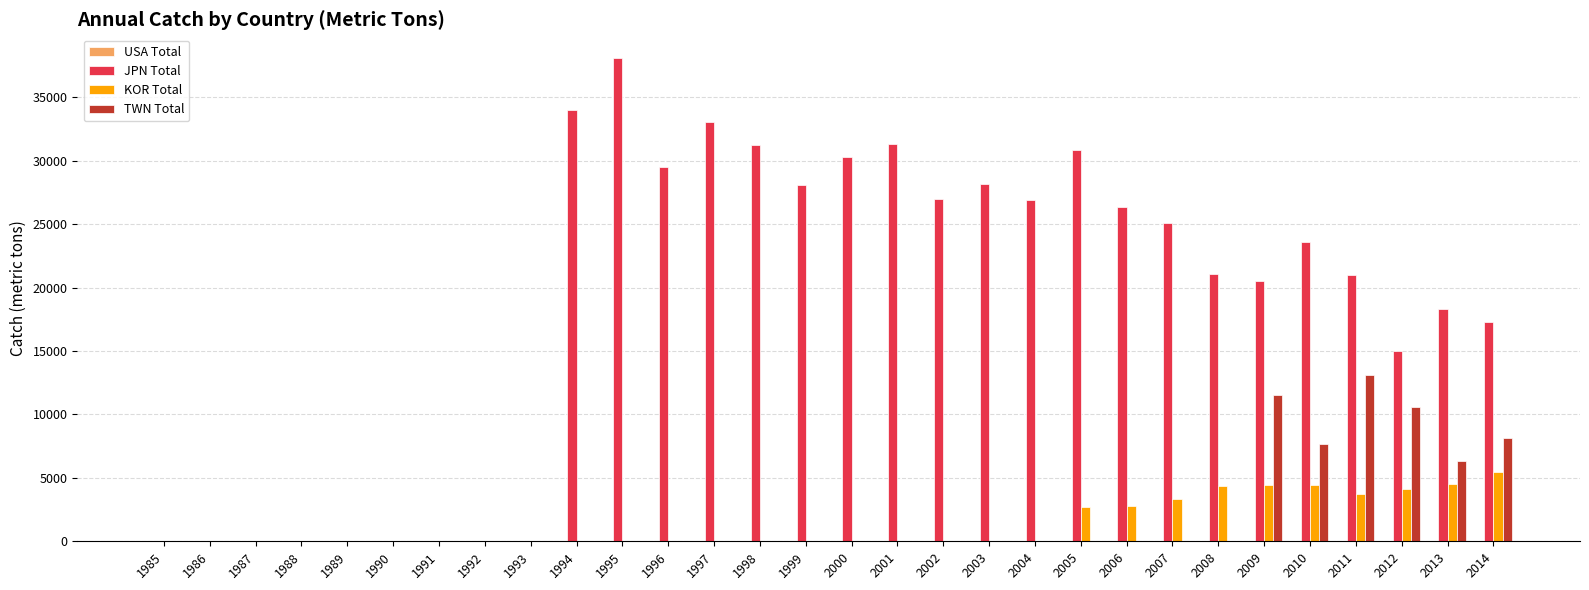

How many distinct data groups are displayed?

4